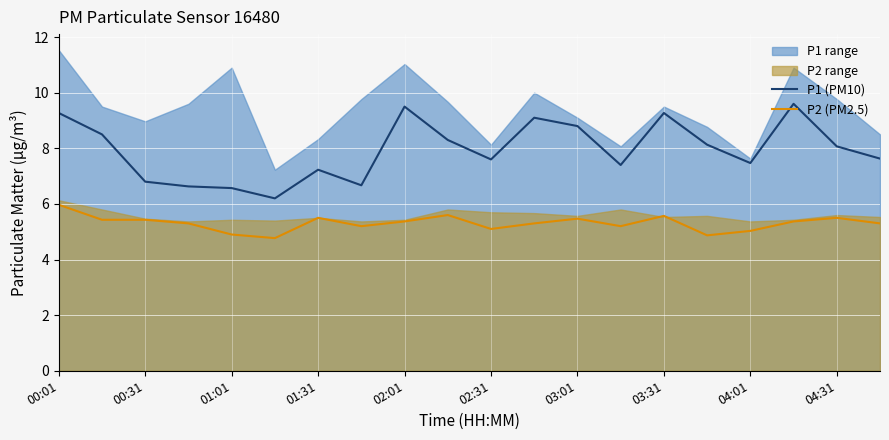

What is the minimum value for P2 (PM2.5)?

4.8